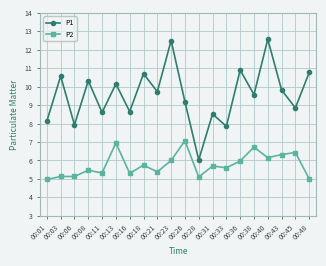

Which series has the largest total across all categories?

P1